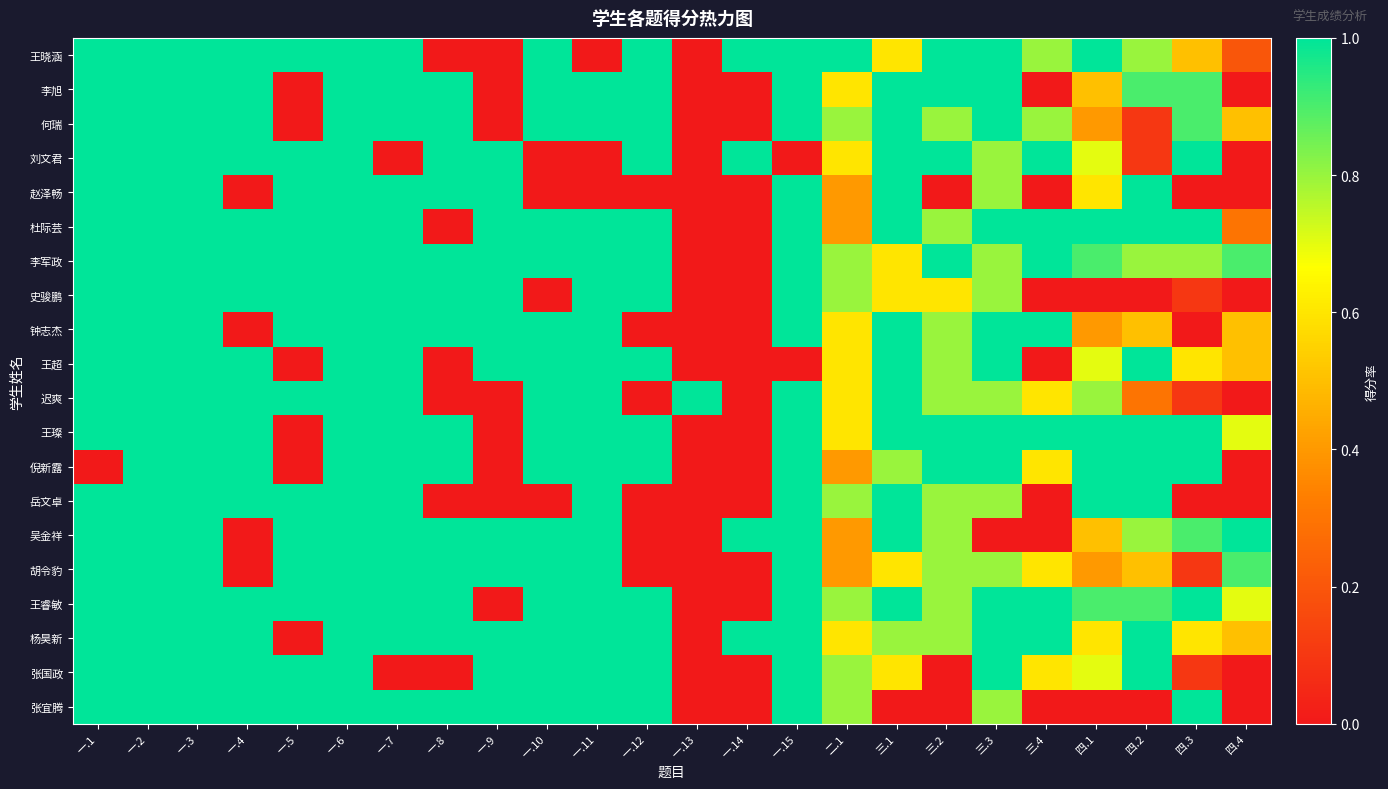

What is the spread (max minus min) of values at 一.13?

1.0